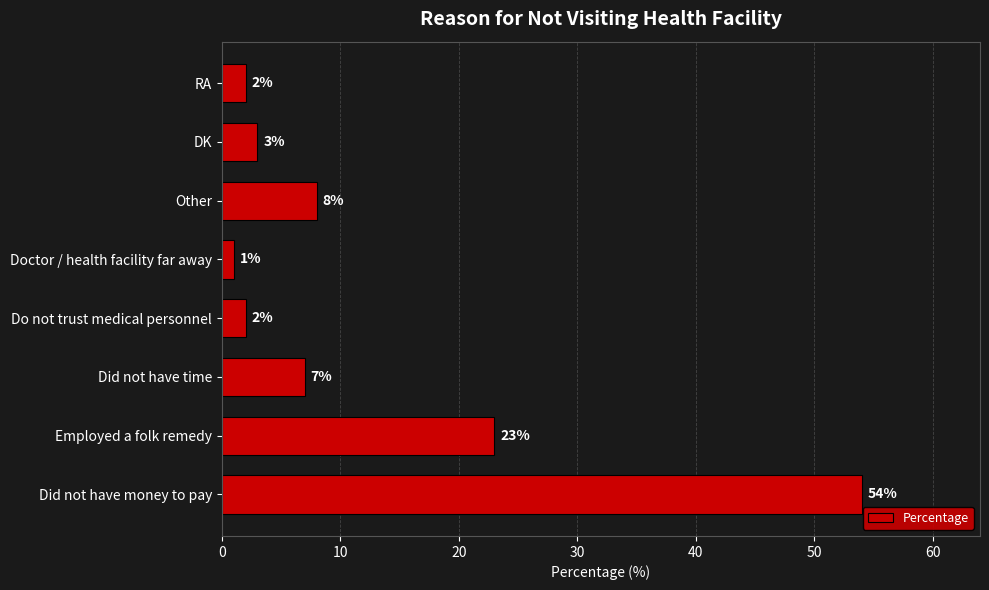

What is the greatest value displayed?

54